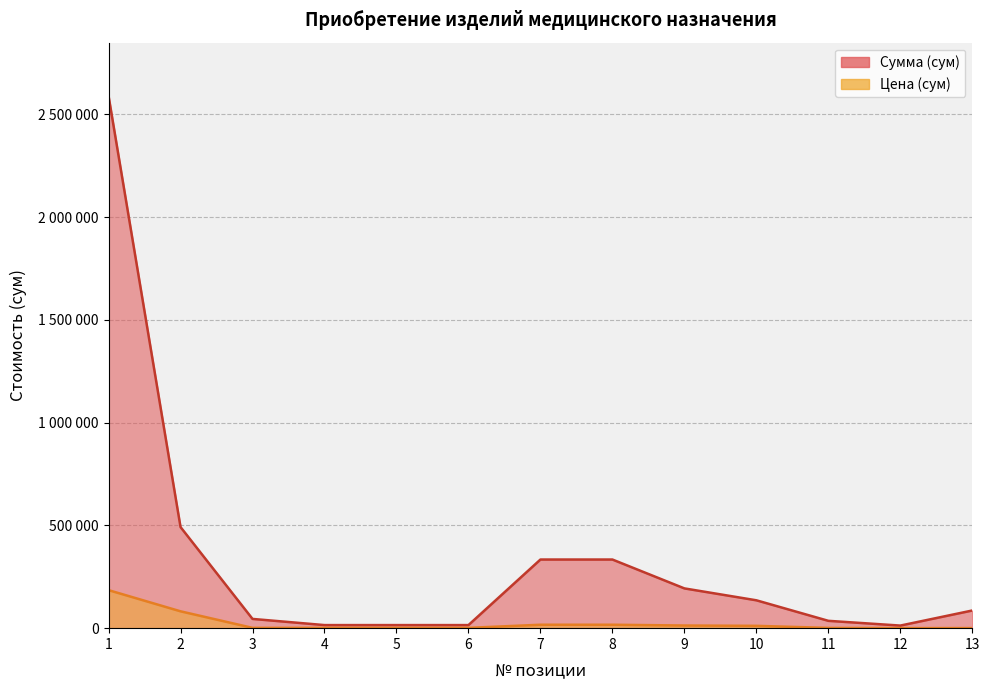

Is it true that Сумма (сум) equals 149638 at 13?

False